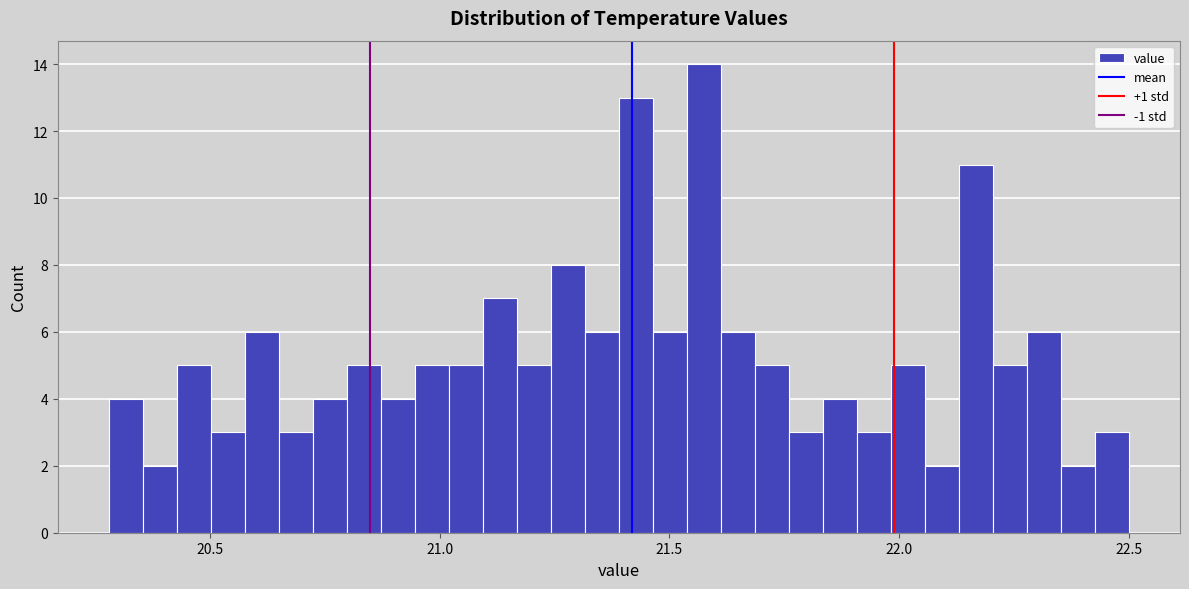

Around what value on the x-axis is the tallest bar? Give the approximate position of its centre, as read against the axis.

21.60